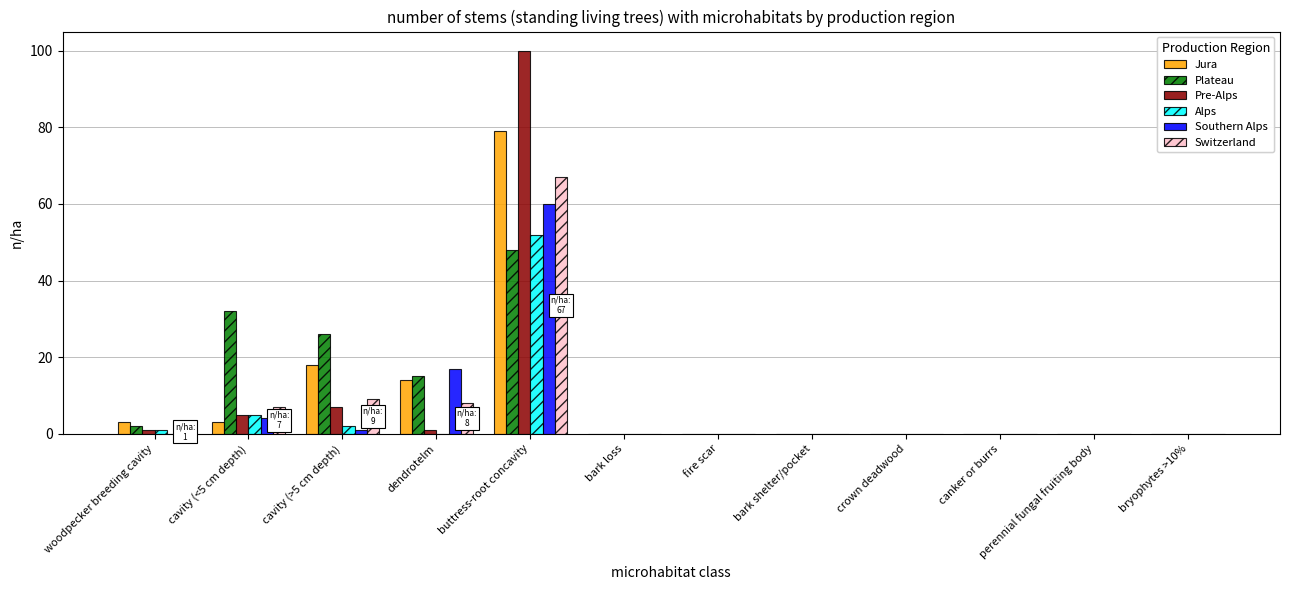

What are all the series names shown in the legend?

Jura, Plateau, Pre-Alps, Alps, Southern Alps, Switzerland